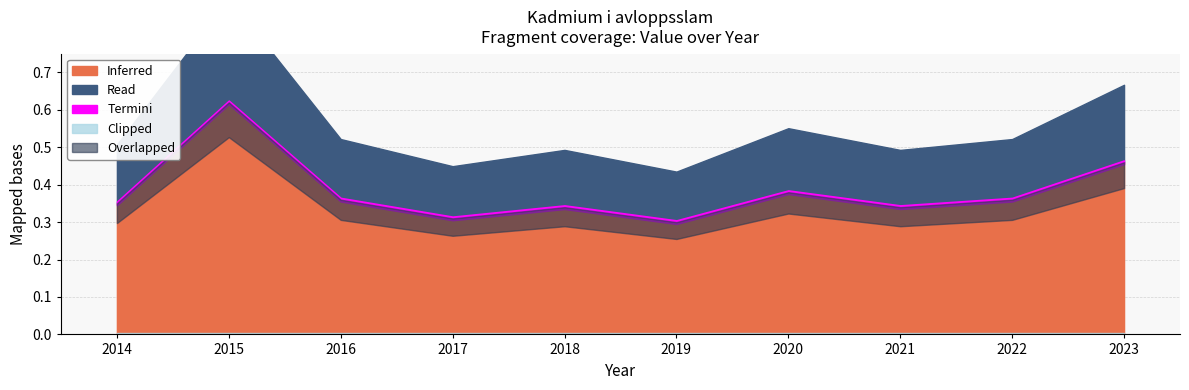

Reading left to right, list all the values displayed in this chart.

0.3	0.6	0.4	0.3	0.3	0.3	0.4	0.3	0.4	0.5